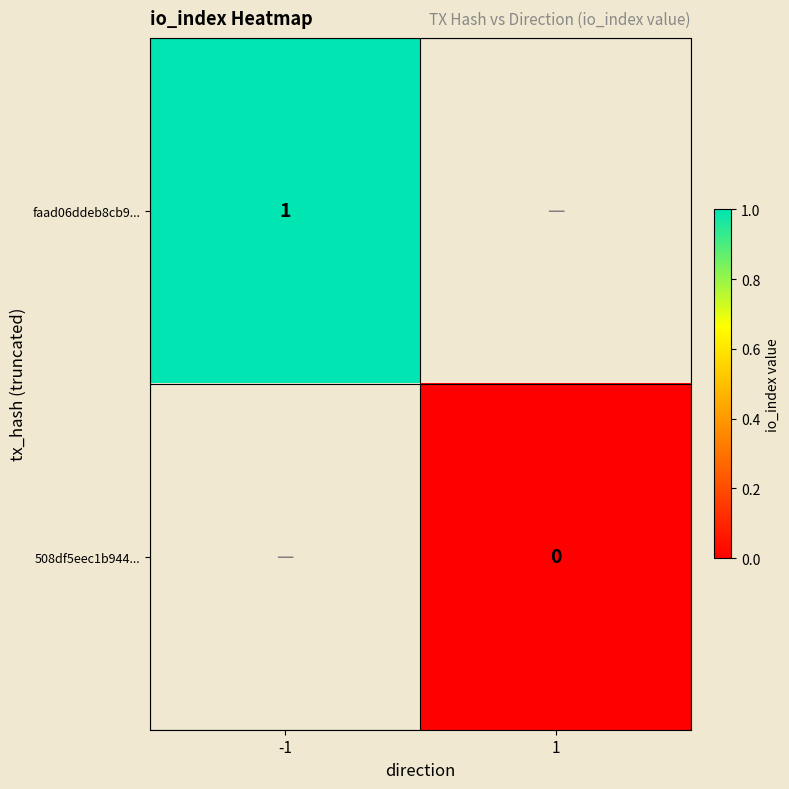

Count the number of data series in this chart.

2